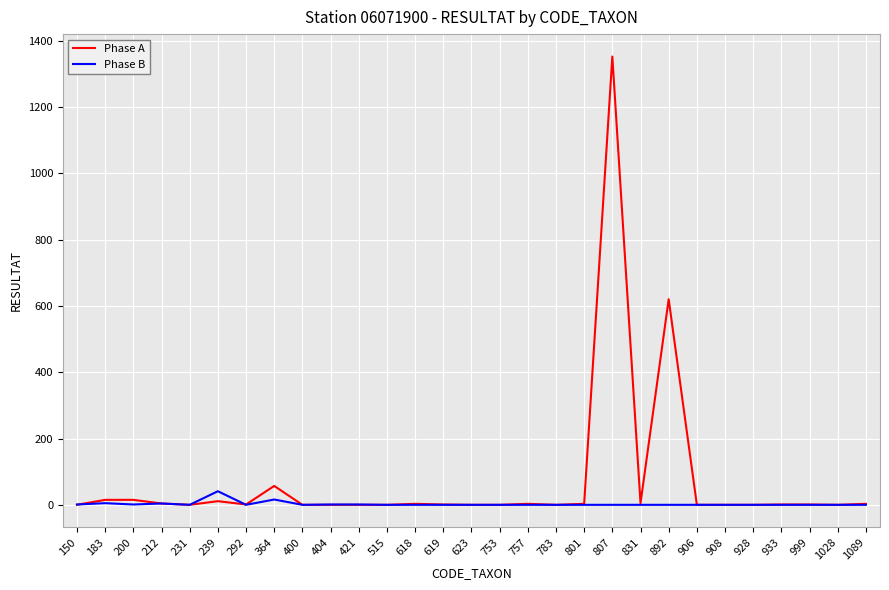

What is the total value across all series at 404?

1